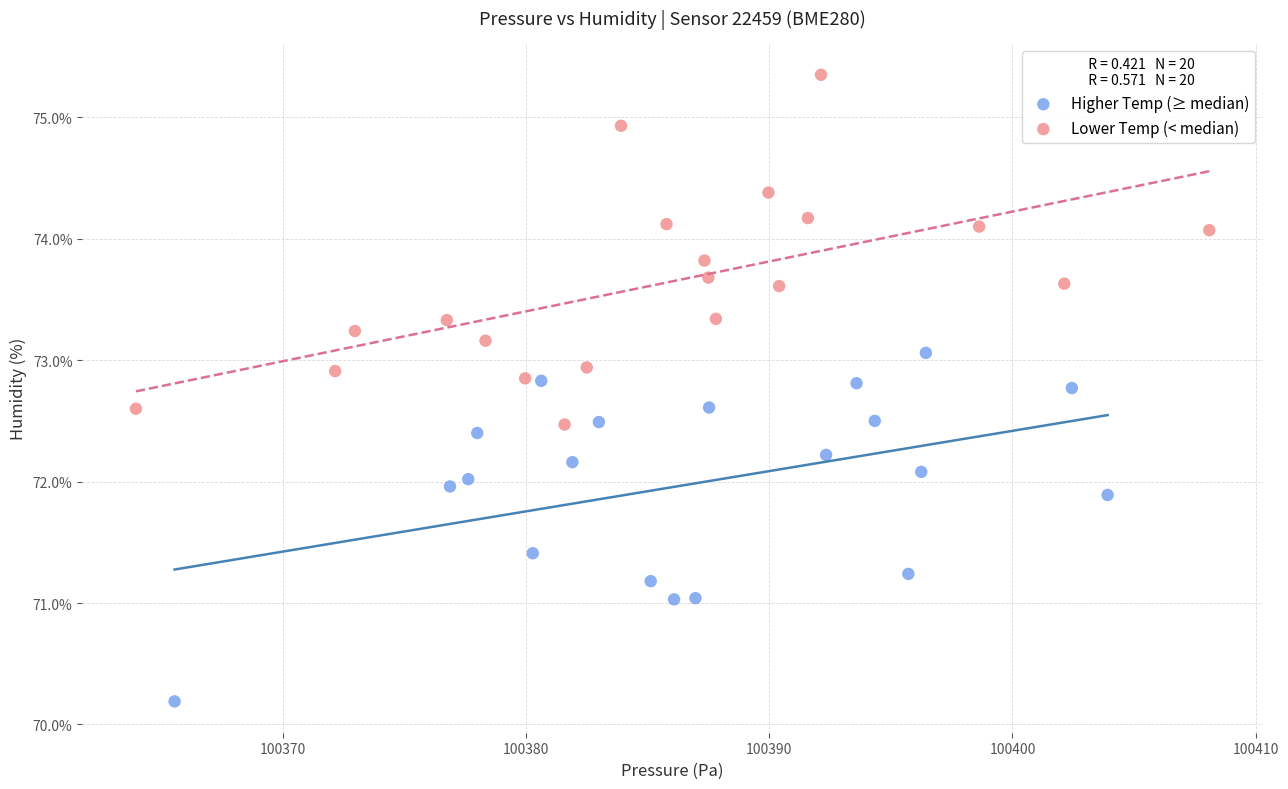

Which series reaches the maximum Y coordinate?

Lower Temp (< median)